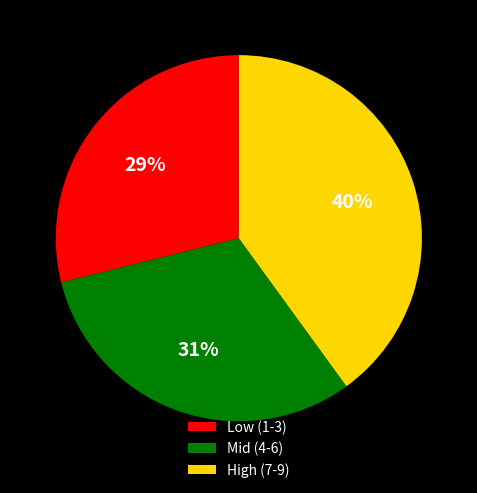

Do High (7-9) and Mid (4-6) together represent more than half of the pie?

Yes